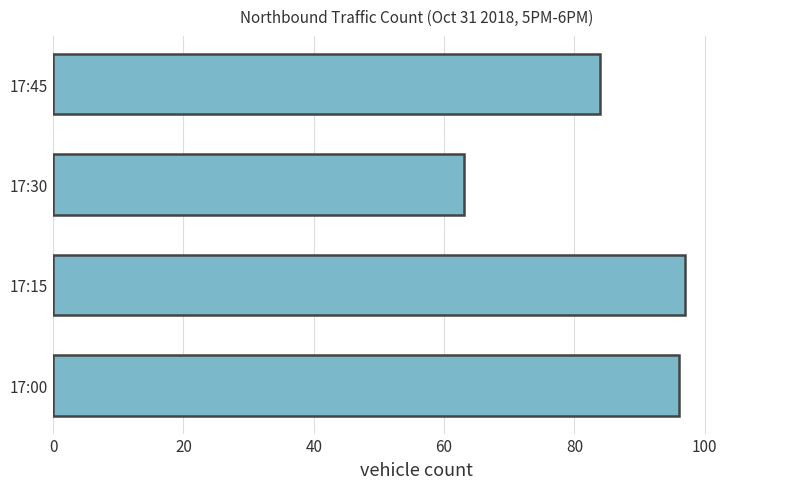

What is the average value?

85